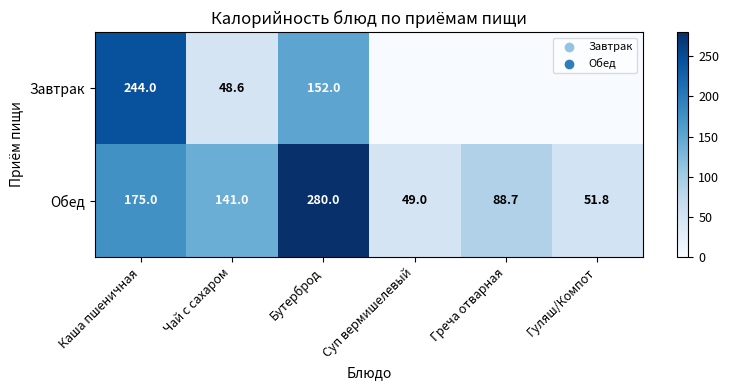

Is the value of Обед at Греча отварная greater than the value of Завтрак at Бутерброд?

No